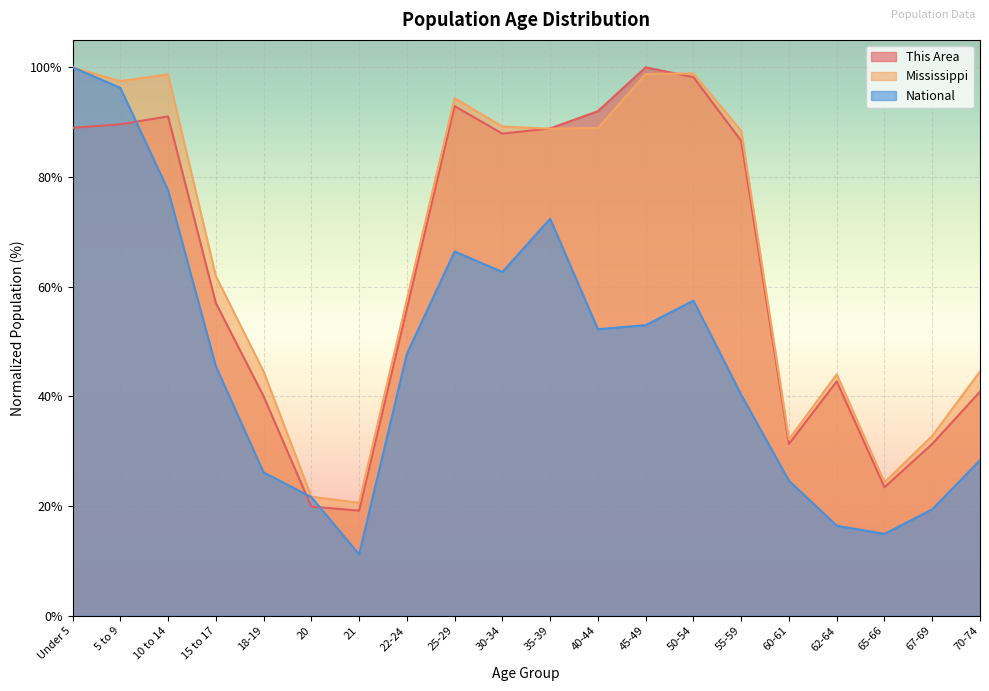

Reading left to right, list all the values displayed in this chart.

This Area: 100.0	96.3	77.6	45.5	26.1	21.6	11.2	47.8	66.4	62.7	72.4	52.2	53.0	57.5	40.3	24.6	16.4	14.9	19.4	28.4
Mississippi: 100.0	97.5	98.7	61.9	44.5	21.7	20.6	57.7	94.4	89.2	88.8	88.9	98.8	98.9	88.4	32.2	44.0	24.3	32.8	44.5
National: 89.0	89.6	91.1	57.0	40.0	19.9	19.2	56.0	92.9	87.9	88.9	92.0	100.0	98.2	86.6	31.3	42.7	23.4	31.3	40.9